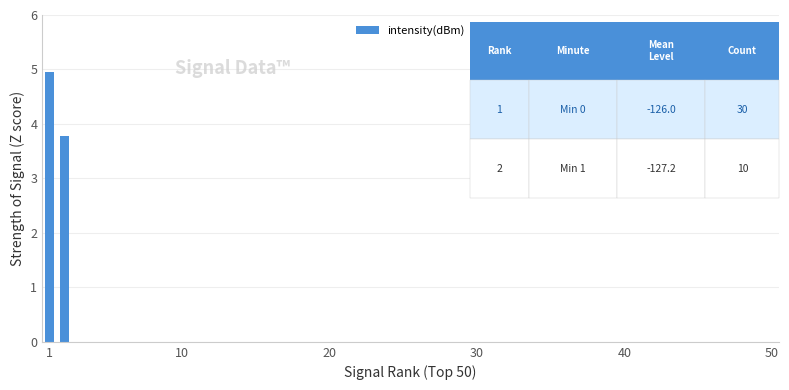

What is the smallest value displayed?

3.8